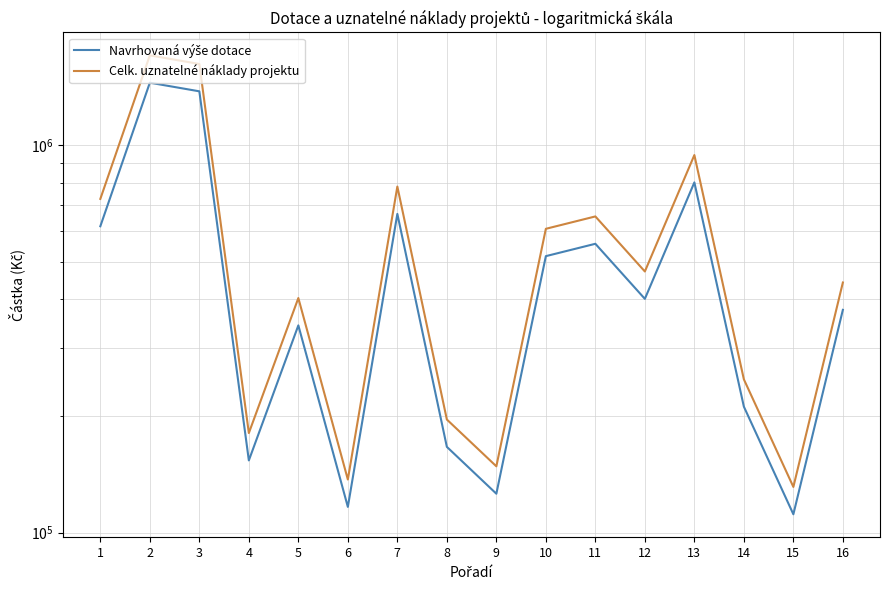

Reading left to right, list all the values displayed in this chart.

Navrhovaná výše dotace: 1=618300	2=1452100	3=1379500	4=153600	5=342900	6=116500	7=665500	8=166500	9=126000	10=517600	11=557100	12=401500	13=802500	14=211500	15=111500	16=376100
Celk. uznatelné náklady projektu: 1=727500	2=1708500	3=1623000	4=180750	5=403425	6=137100	7=783000	8=195900	9=148300	10=609000	11=655500	12=472500	13=944250	14=248800	15=131200	16=442500